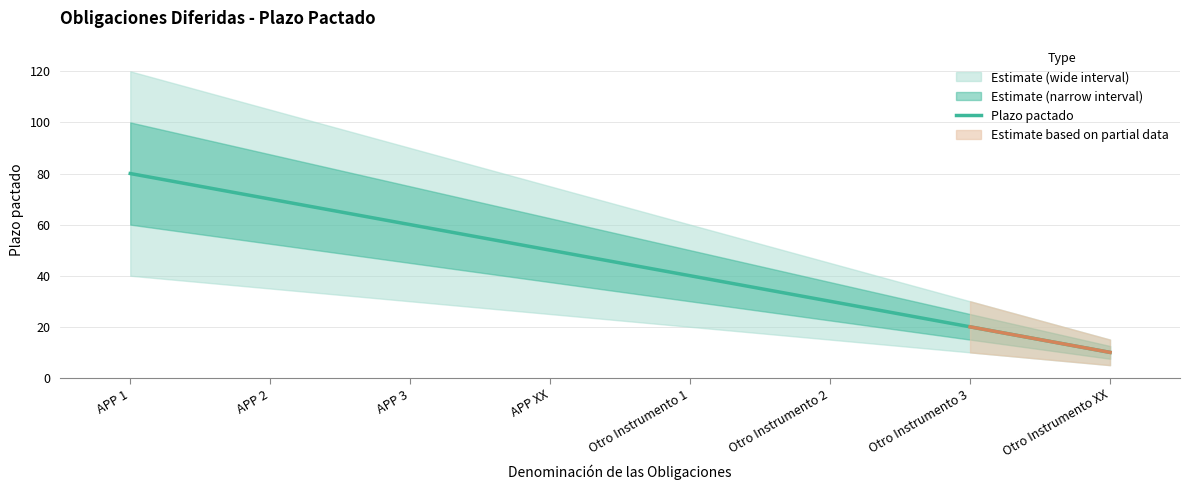

Does the chart display data point markers on the line(s)?

No